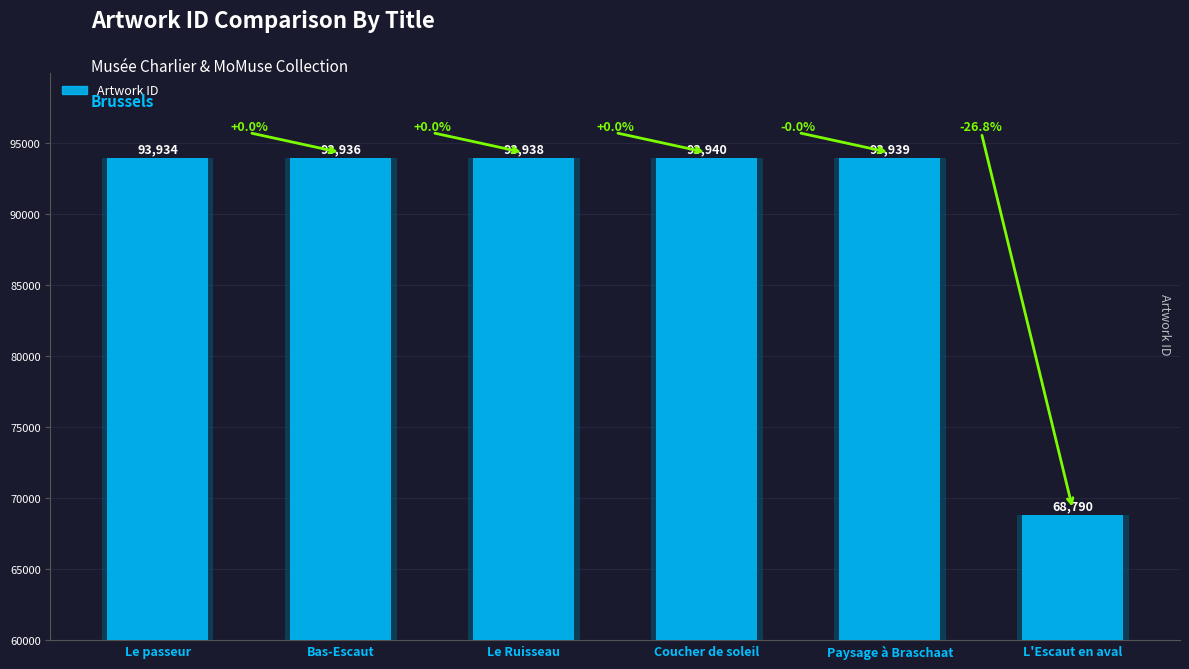

How many data points does each series have?

6